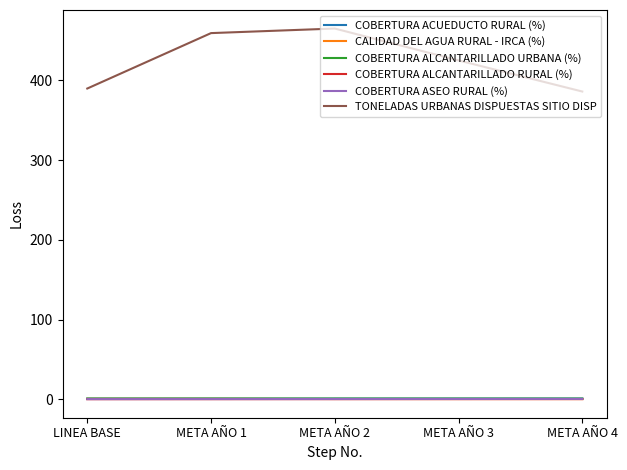

What is the greatest value displayed?

465.0